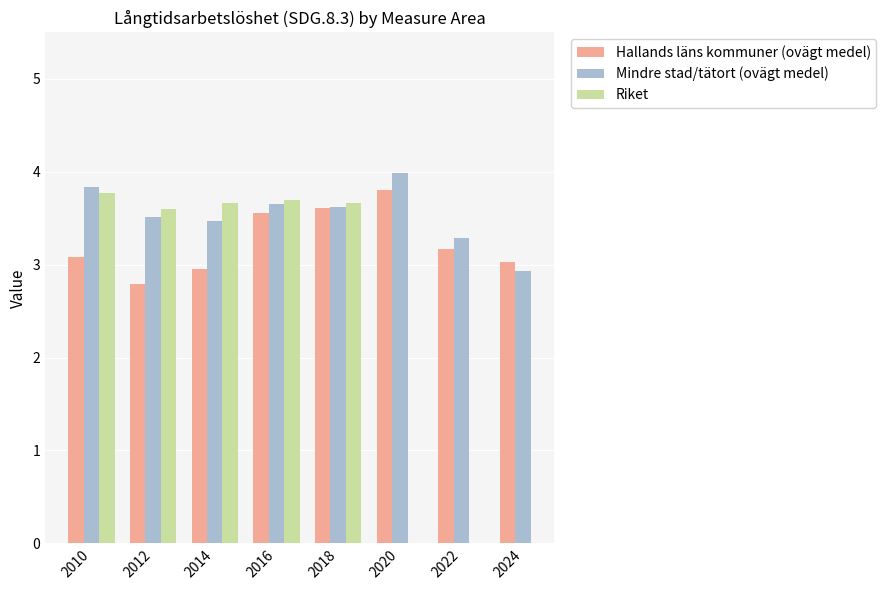

What is the value of the Hallands läns kommuner (ovägt medel) bar at the 4th from the left?

3.6